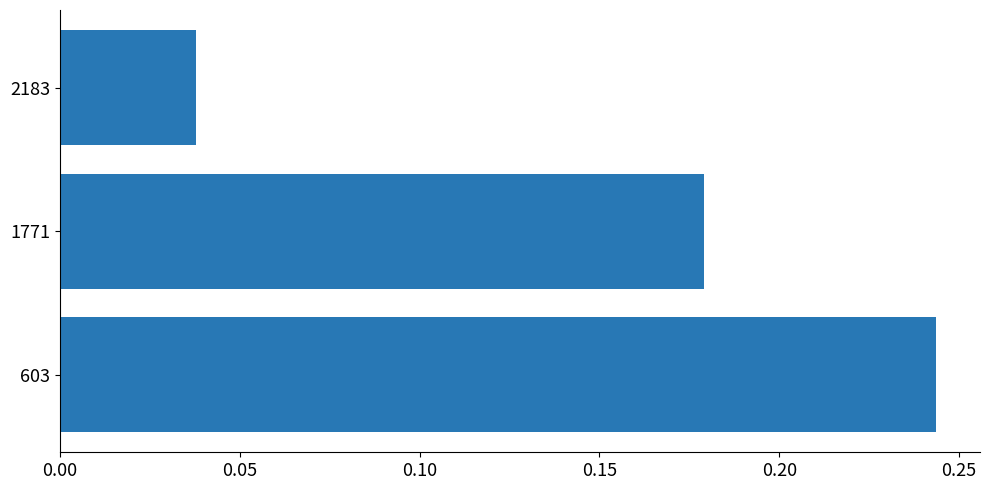

The value at 1771 is 0.3. True or false?

False